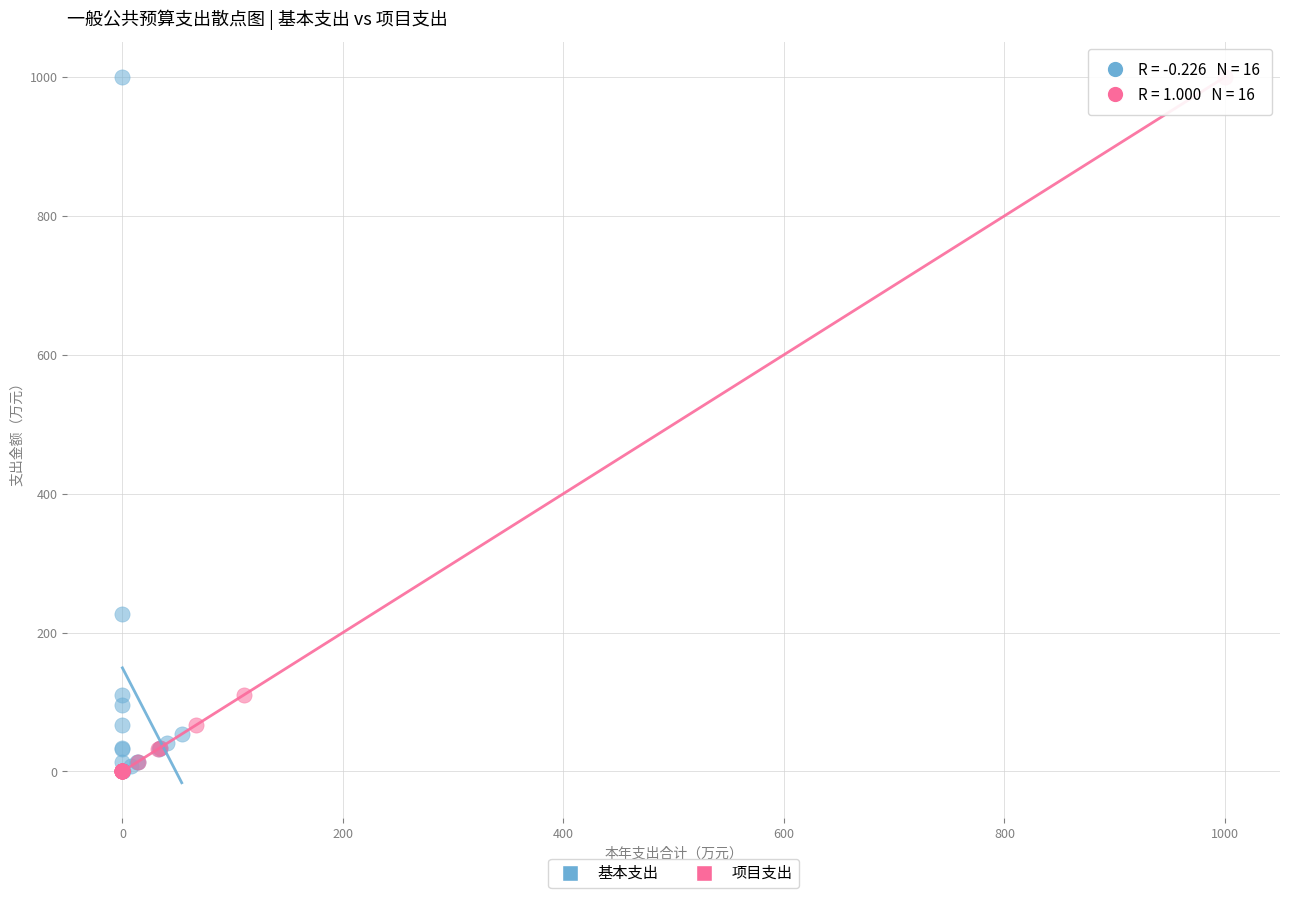

What are all the series names shown in the legend?

基本支出, 项目支出